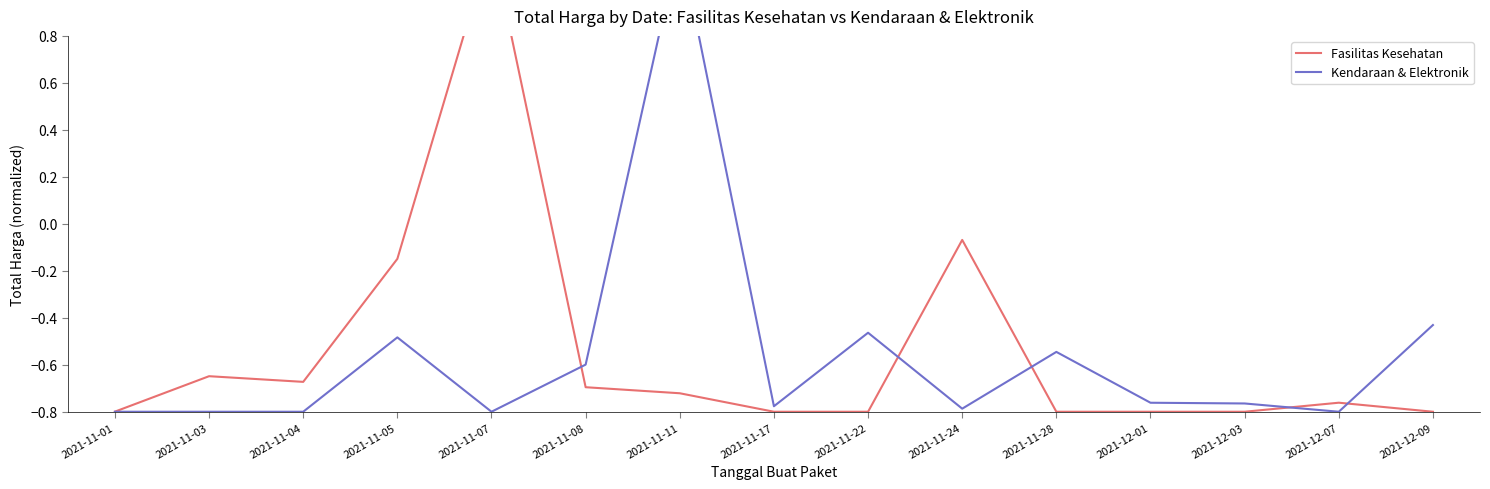

List the series in order of their overall mean, lowest first.

Kendaraan & Elektronik, Fasilitas Kesehatan